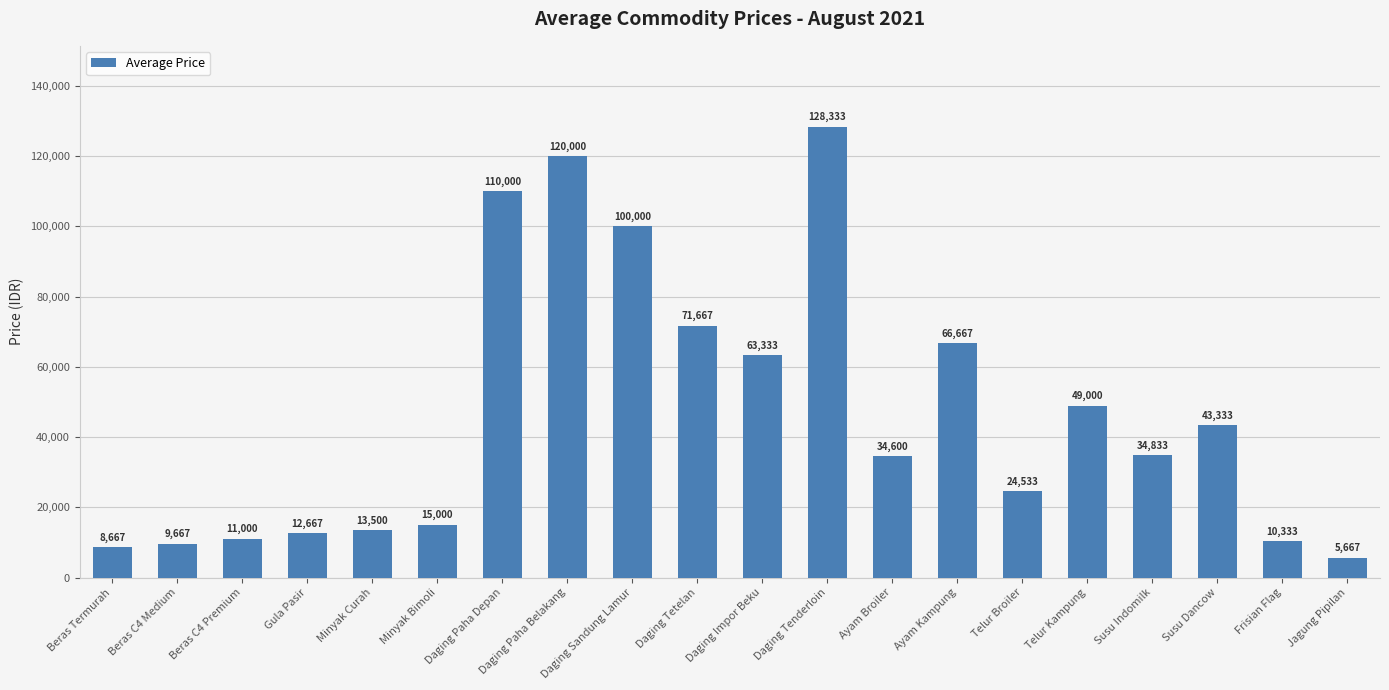

How many categories are shown in the chart?

20